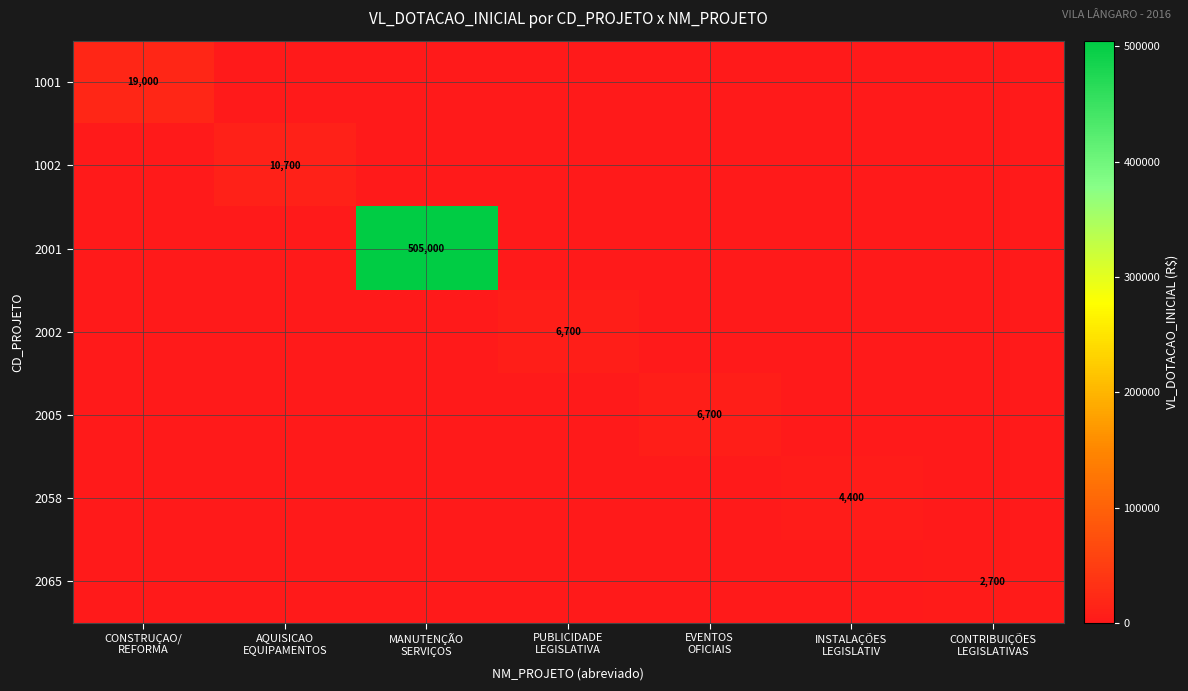

How many series are shown in this chart?

7